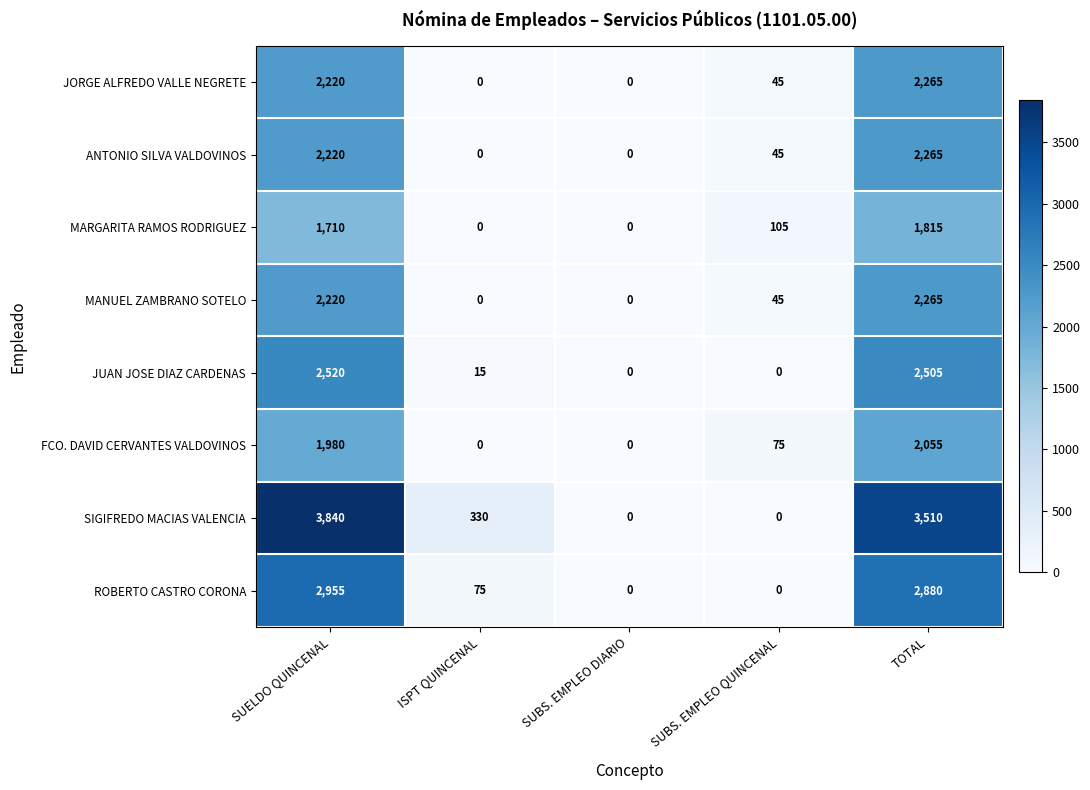

What is the difference between the maximum and second lowest values in the MANUEL ZAMBRANO SOTELO series?

2265